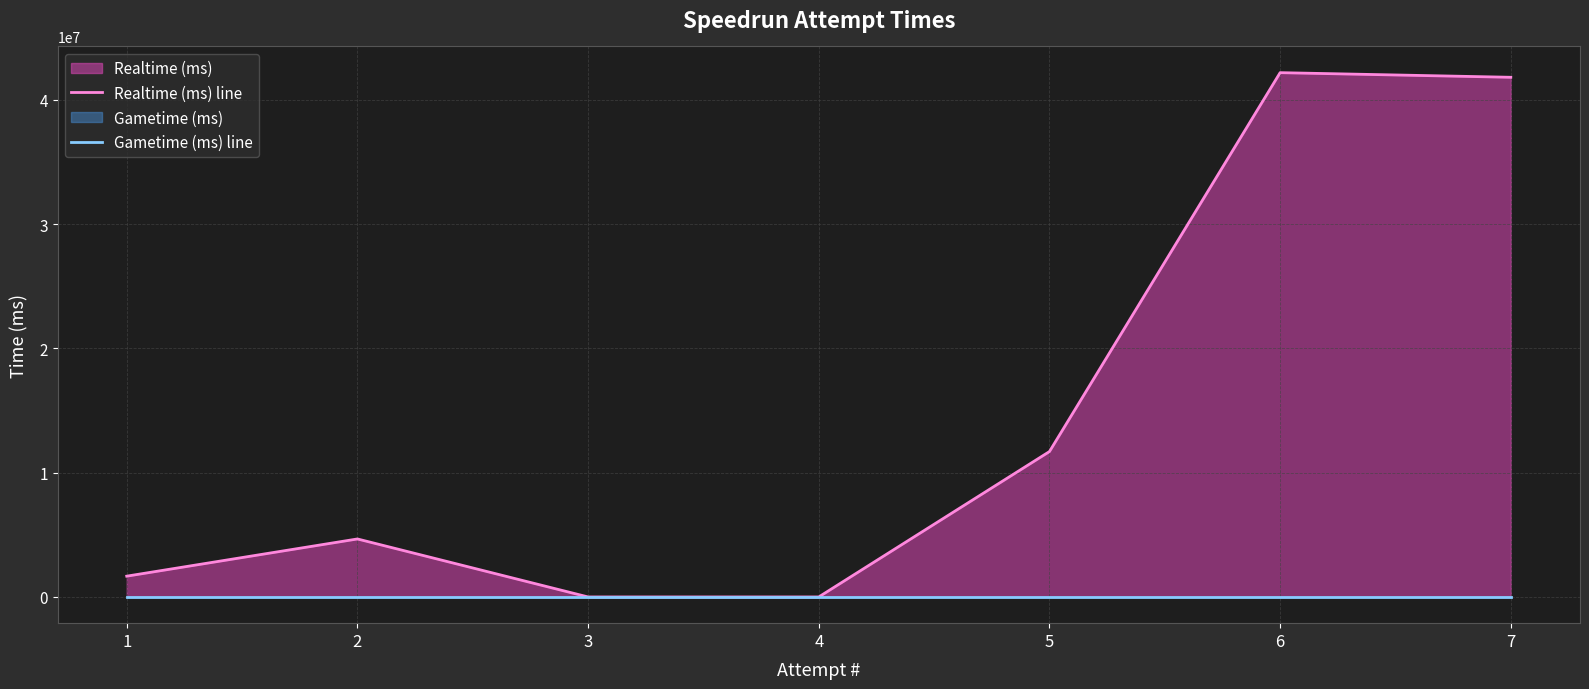

How many distinct data groups are displayed?

2